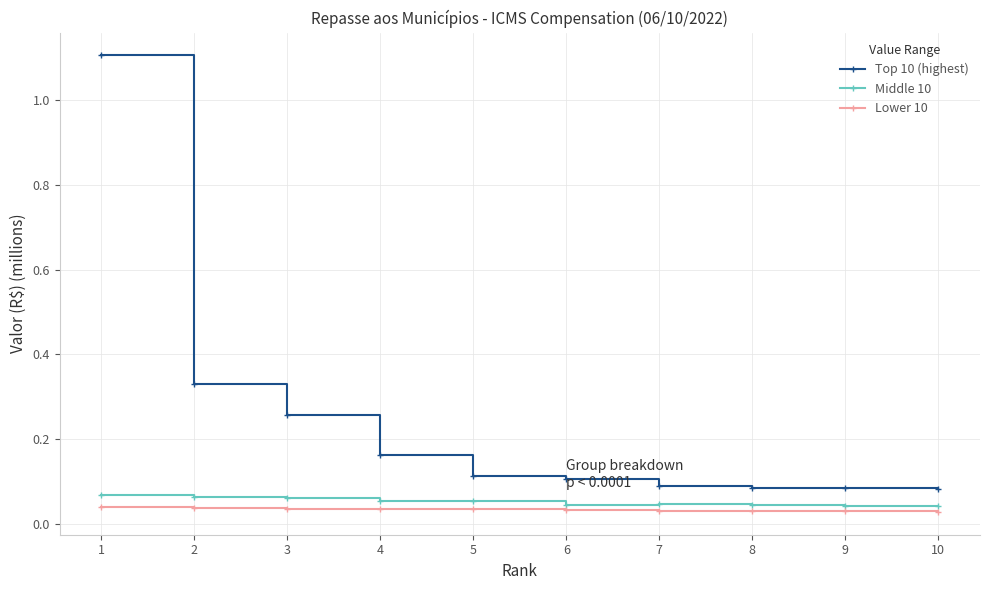

Count the Middle 10 values in the range 0 to 1.

10